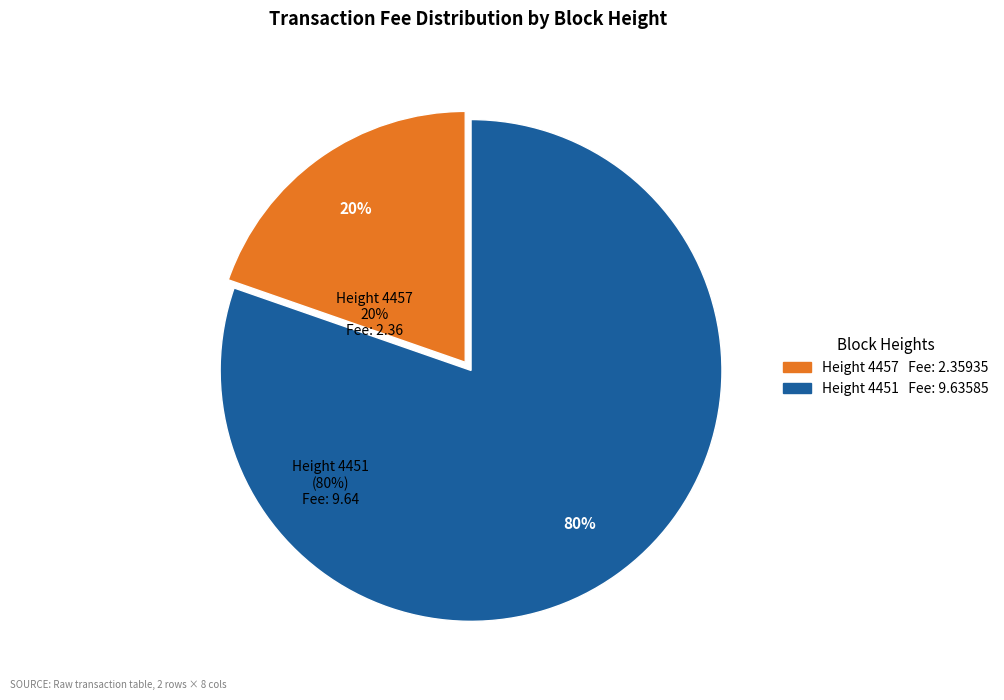

To the nearest percent, what is the average slice percentage?

50%